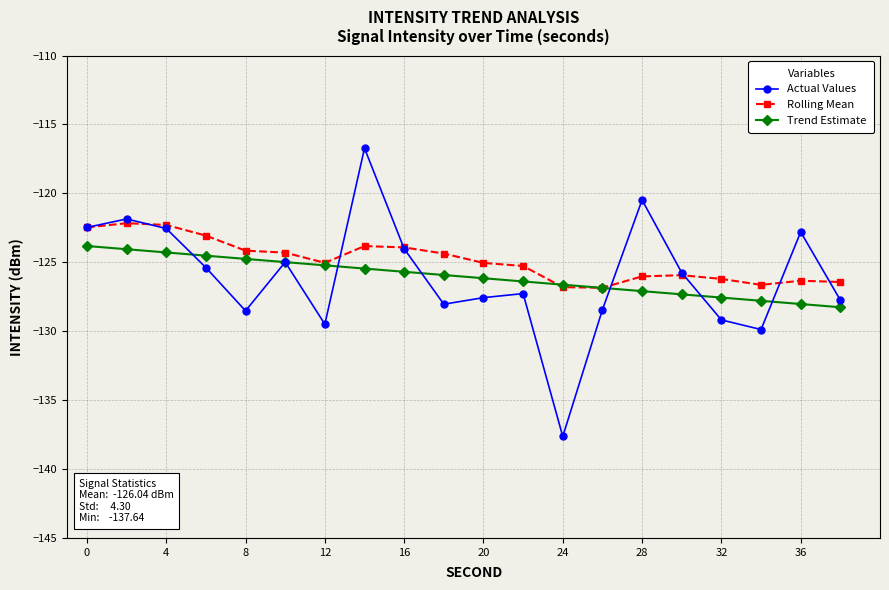

Which series has the widest spread of values?

Actual Values